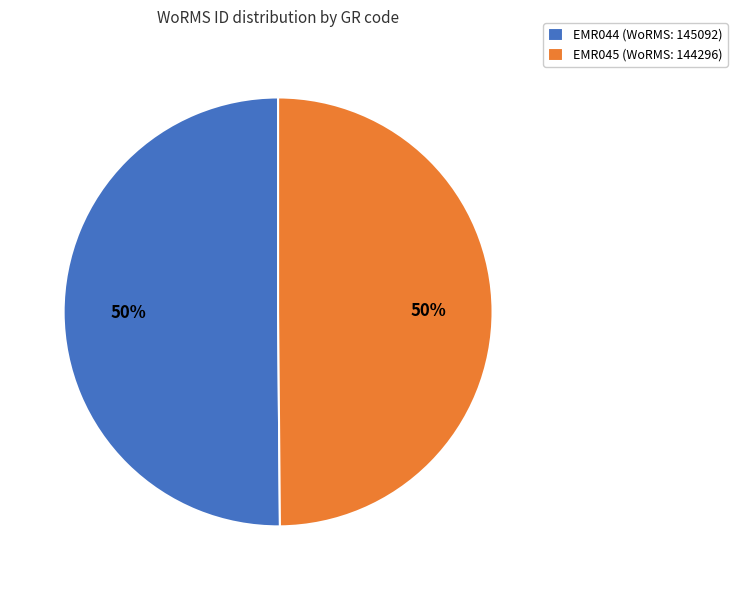

Combined, do EMR045 (WoRMS: 144296) and EMR044 (WoRMS: 145092) account for over 50%?

Yes